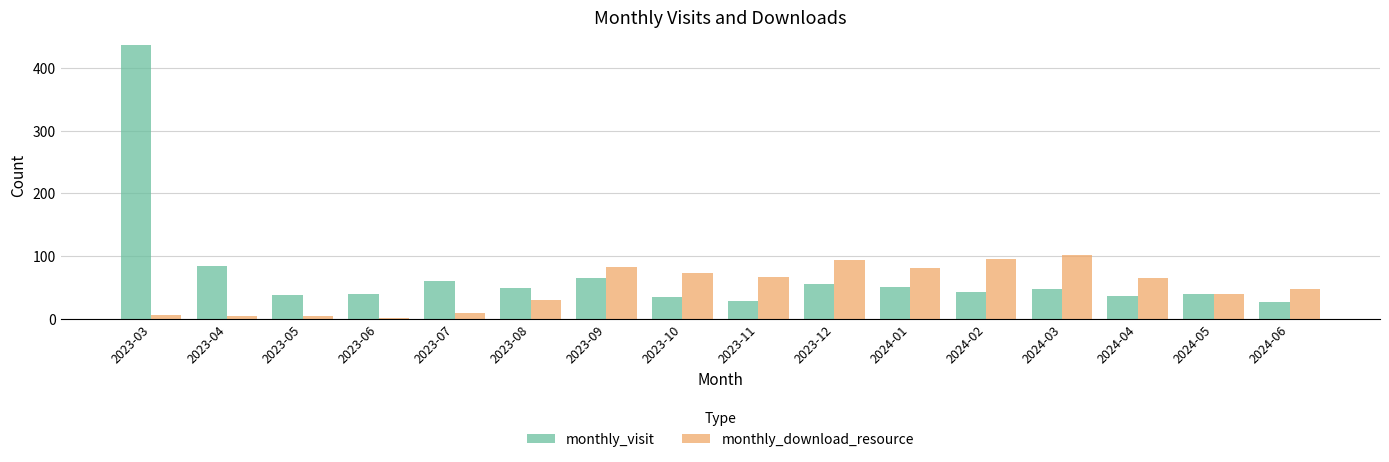

Is the value of monthly_download_resource at 2023-10 greater than the value of monthly_visit at 2023-07?

Yes